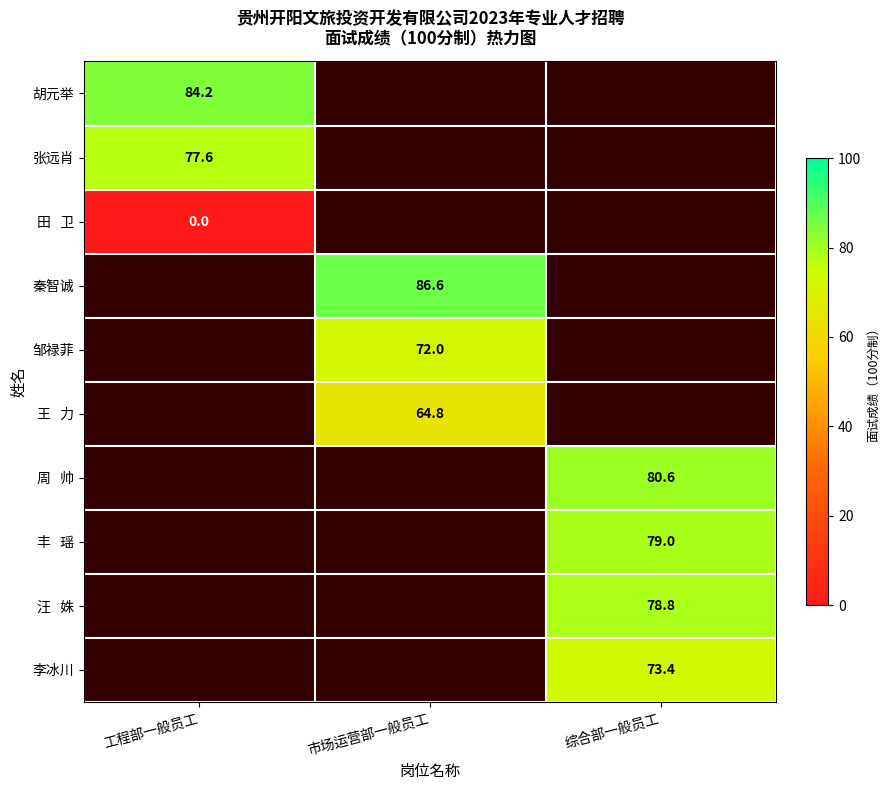

Which has a higher value, 工程部一般员工 or 市场运营部一般员工?

市场运营部一般员工